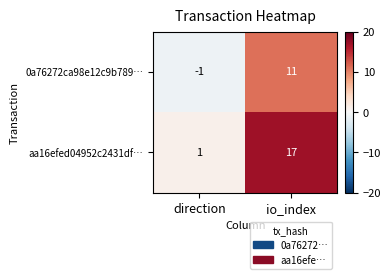

At which label is aa16efed04952c2431df… closest to 9?

direction